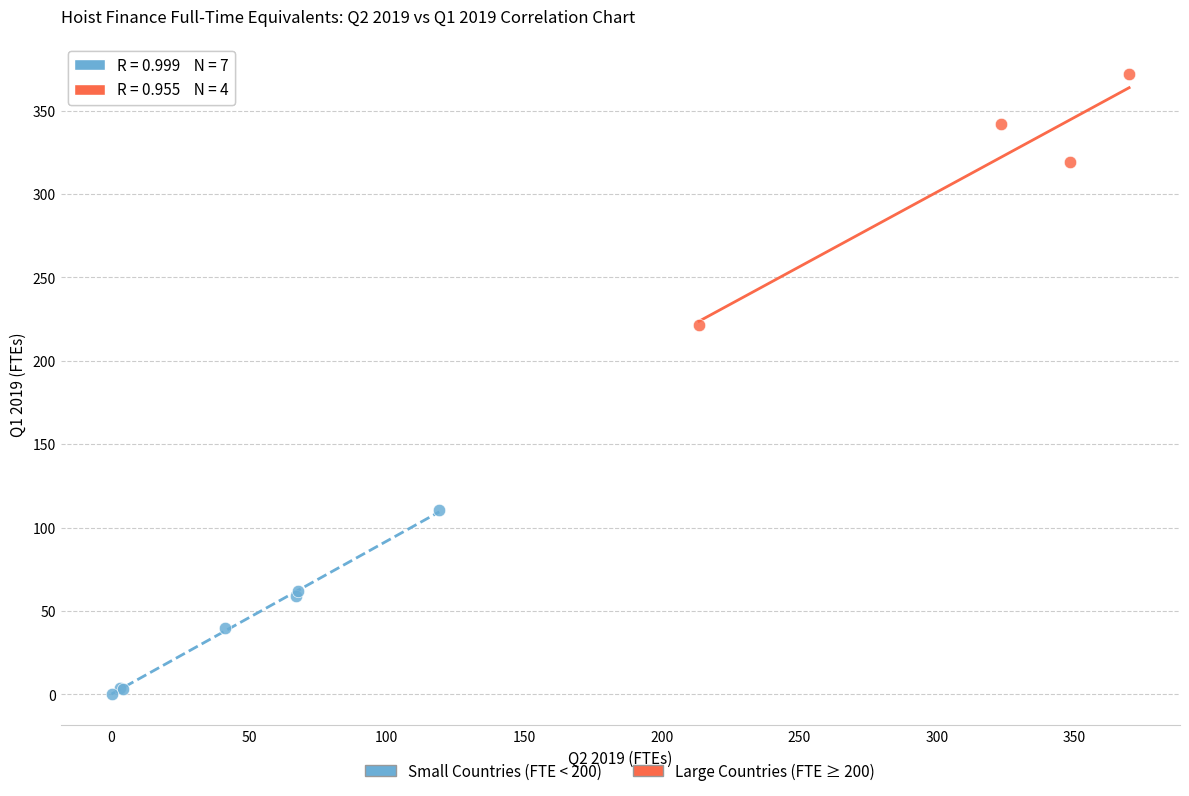

Which series contains the highest Y value?

Large Countries (FTE ≥ 200)